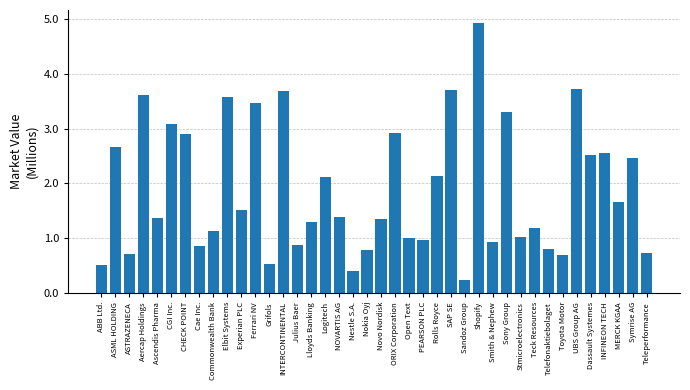

Reading left to right, list all the values displayed in this chart.

ABB Ltd.=0.5	ASML HOLDING=2.7	ASTRAZENECA=0.7	Aercap Holdings=3.6	Ascendis Pharma=1.4	CGI Inc.=3.1	CHECK POINT=2.9	Cae Inc.=0.9	Commonwealth Bank=1.1	Elbit Systems=3.6	Experian PLC=1.5	Ferrari NV=3.5	Grifols=0.5	INTERCONTINENTAL=3.7	Julius Baer=0.9	Lloyds Banking=1.3	Logitech=2.1	NOVARTIS AG=1.4	Nestle S.A.=0.4	Nokia Oyj=0.8	Novo Nordisk=1.4	ORIX Corporation=2.9	Open Text=1.0	PEARSON PLC=1.0	Rolls Royce=2.1	SAP SE=3.7	Sandoz Group=0.2	Shopify=4.9	Smith & Nephew=0.9	Sony Group=3.3	Stmicroelectronics=1.0	Teck Resources=1.2	Telefonaktiebolaget=0.8	Toyota Motor=0.7	UBS Group AG=3.7	Dassault Systemes=2.5	INFINEON TECH=2.5	MERCK KGAA=1.7	Symrise AG=2.5	Teleperformance=0.7